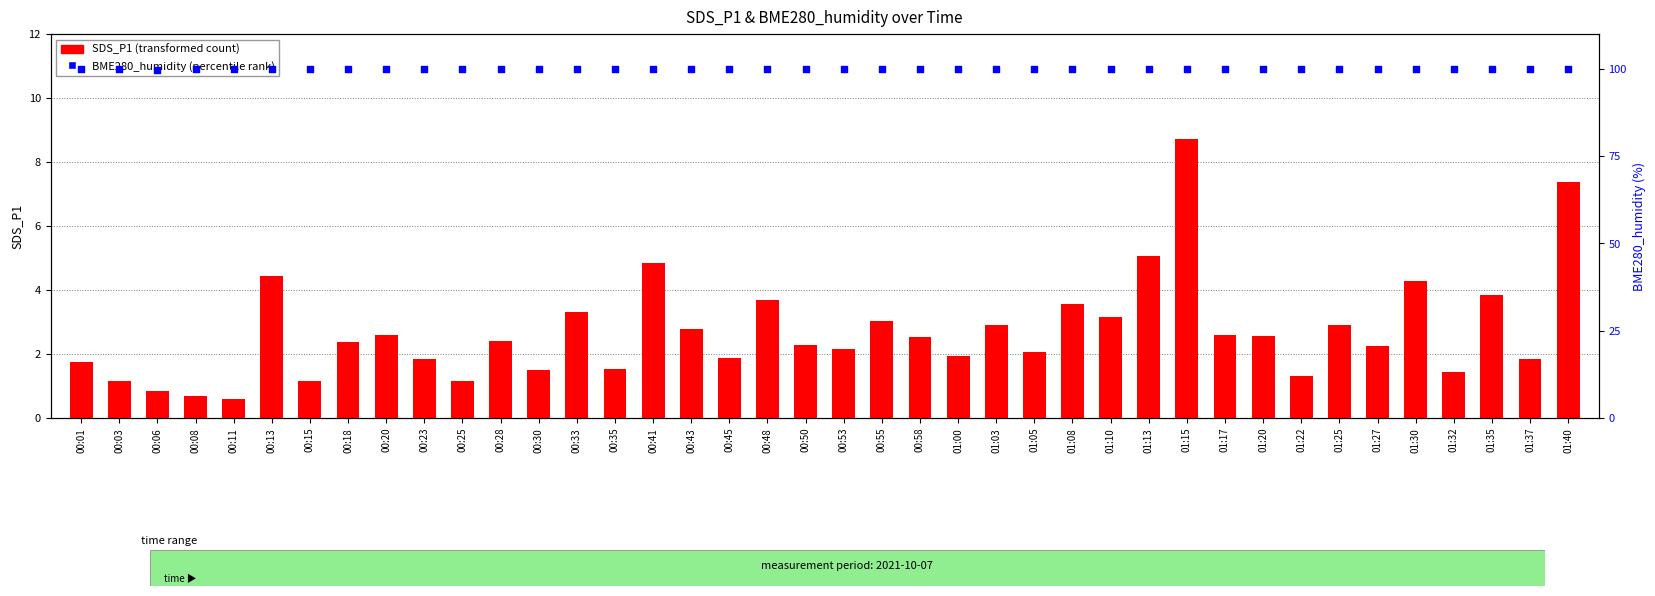

At how many categories does at least one series exceed 41?

40